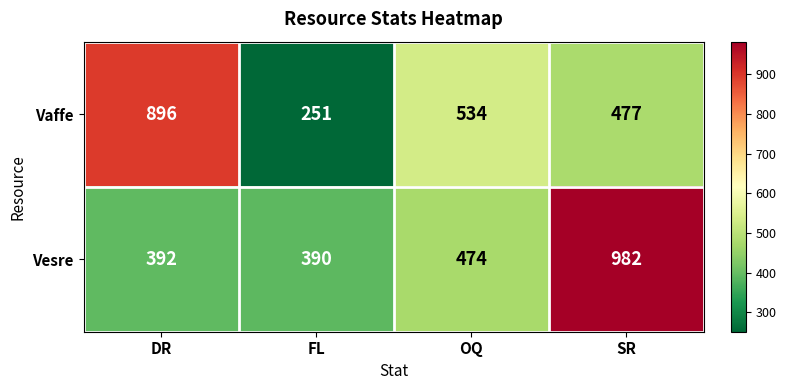

What is the spread (max minus min) of values at OQ?

60